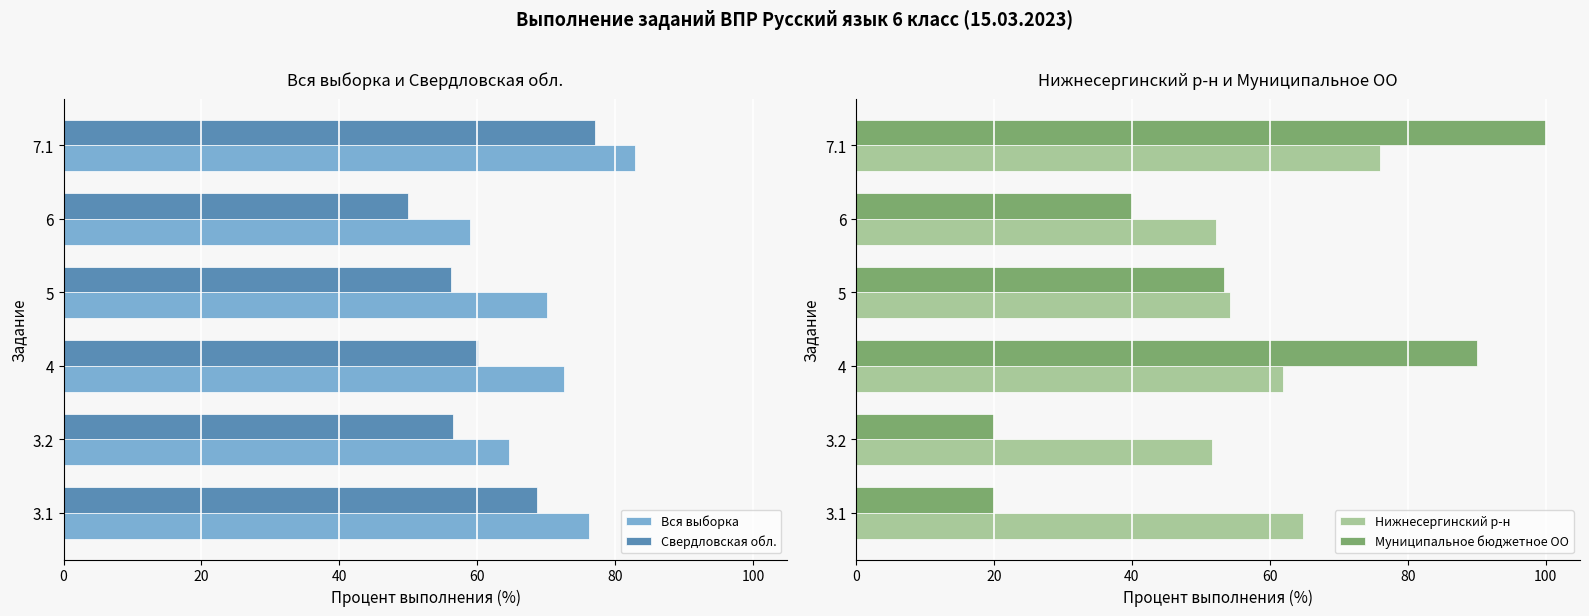

Is the value of Свердловская обл. at 3.2 greater than the value of Вся выборка at 4?

No